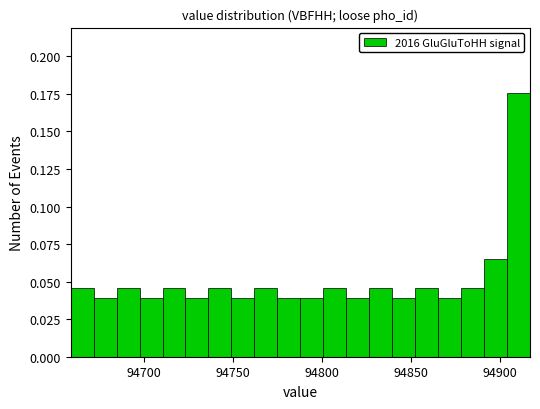

Read against the x-axis, roughly where is the centre of the tallest bar?

94910